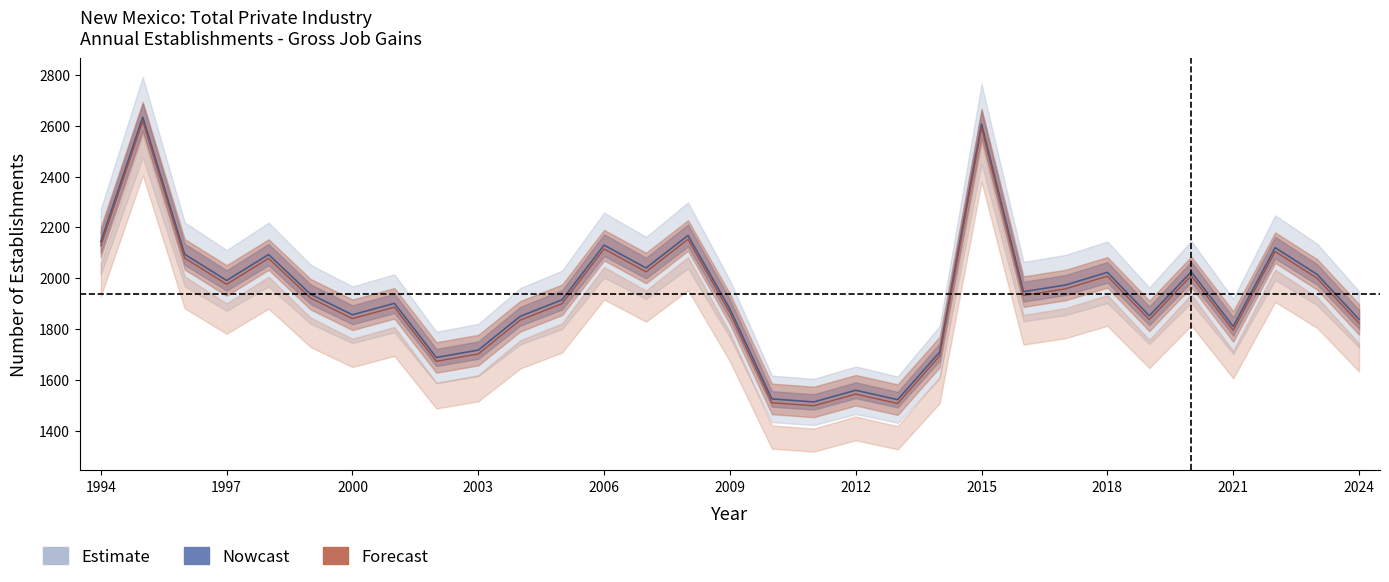

What is the difference between the second highest and minimum values in the Total Gross Job Gains series?

1094